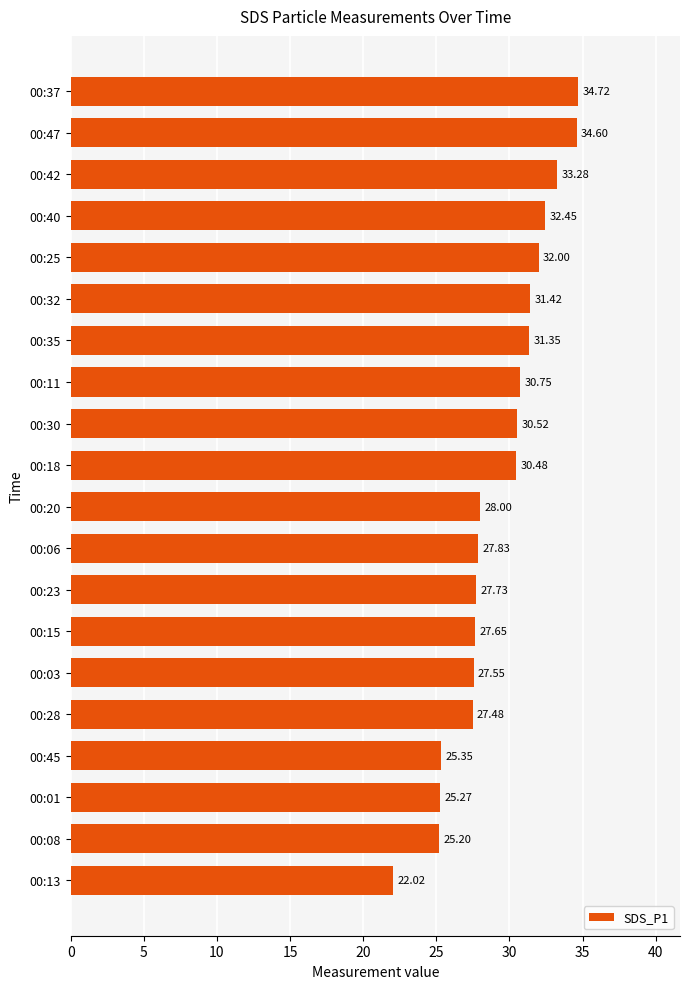

What is the greatest value displayed?

34.7